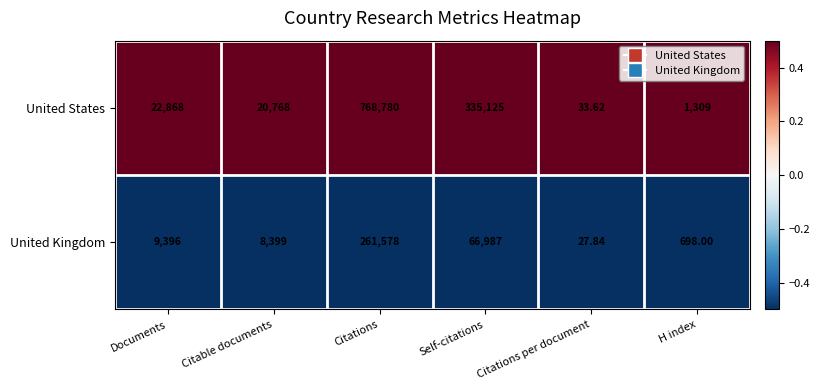

What is the difference between the highest and lowest values at Citations?

507202.0